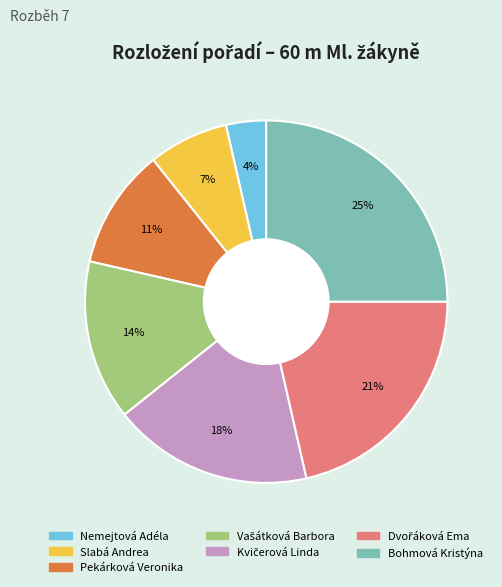

True or false: Bohmová Kristýna accounts for 25% of the total.

True